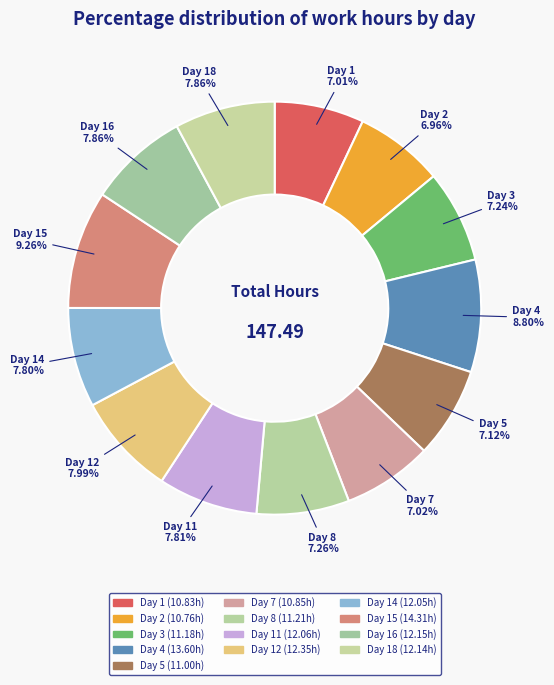

How many slices are in this pie chart?

13